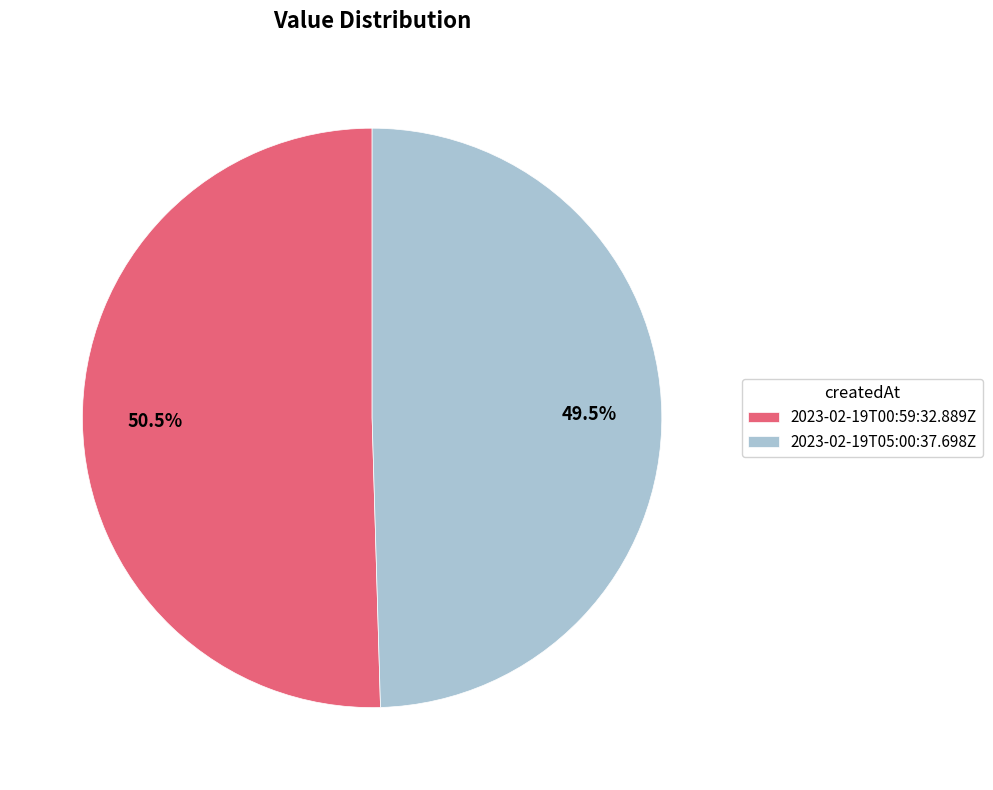

Does 2023-02-19T05:00:37.698Z represent more than half of the total?

No